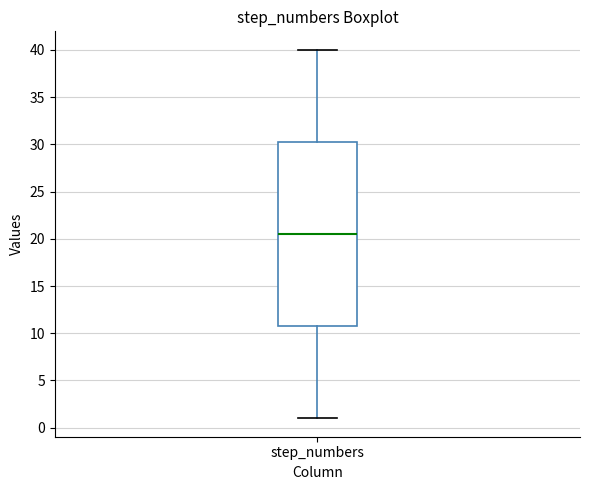

Read this box plot against the y-axis: the position of the median line, the range covered by the box, and the ends of both whiskers. The values are not printed on the chart, so give them approximately, as read against the axis.

median 20.5, box 11.0 to 30.5, whiskers 1.0 to 40.0